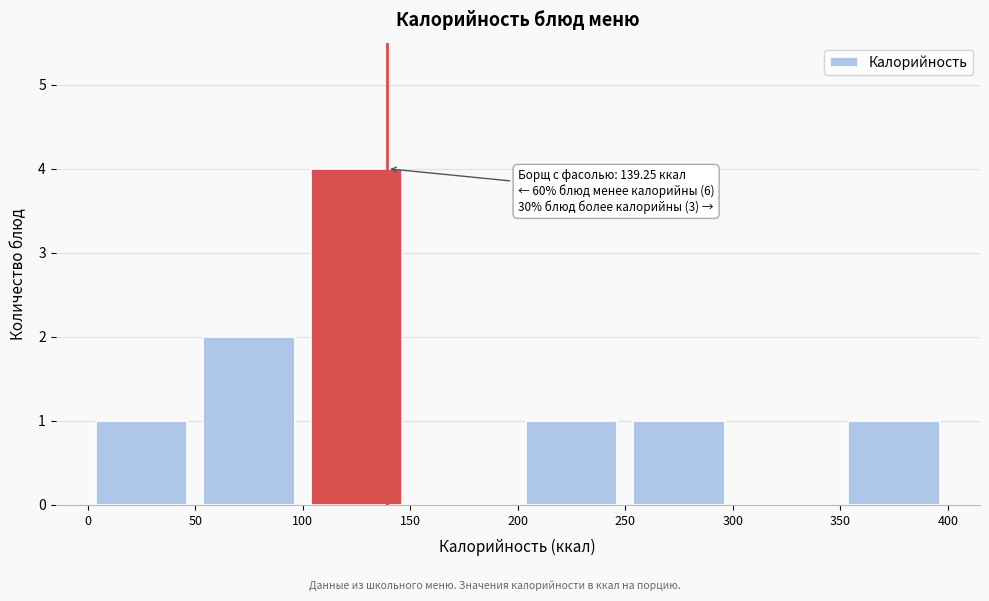

Which range on the x-axis has the tallest bar?

100 to 150